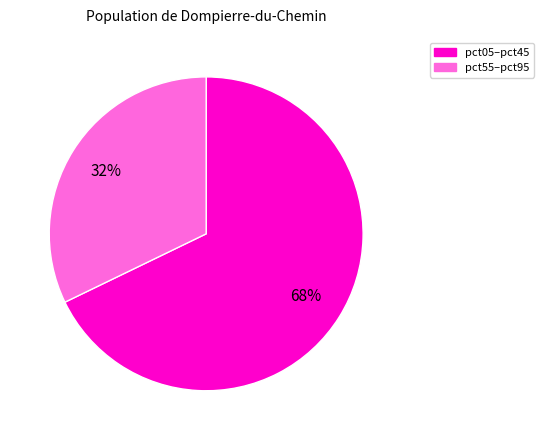

To the nearest percent, what is the average slice percentage?

50%